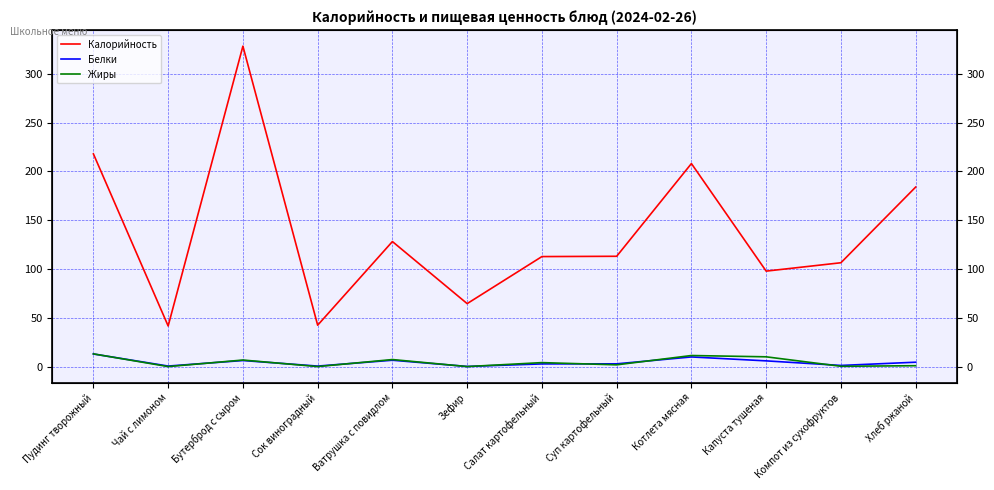

At which label is Жиры closest to 6?

Бутерброд с сыром